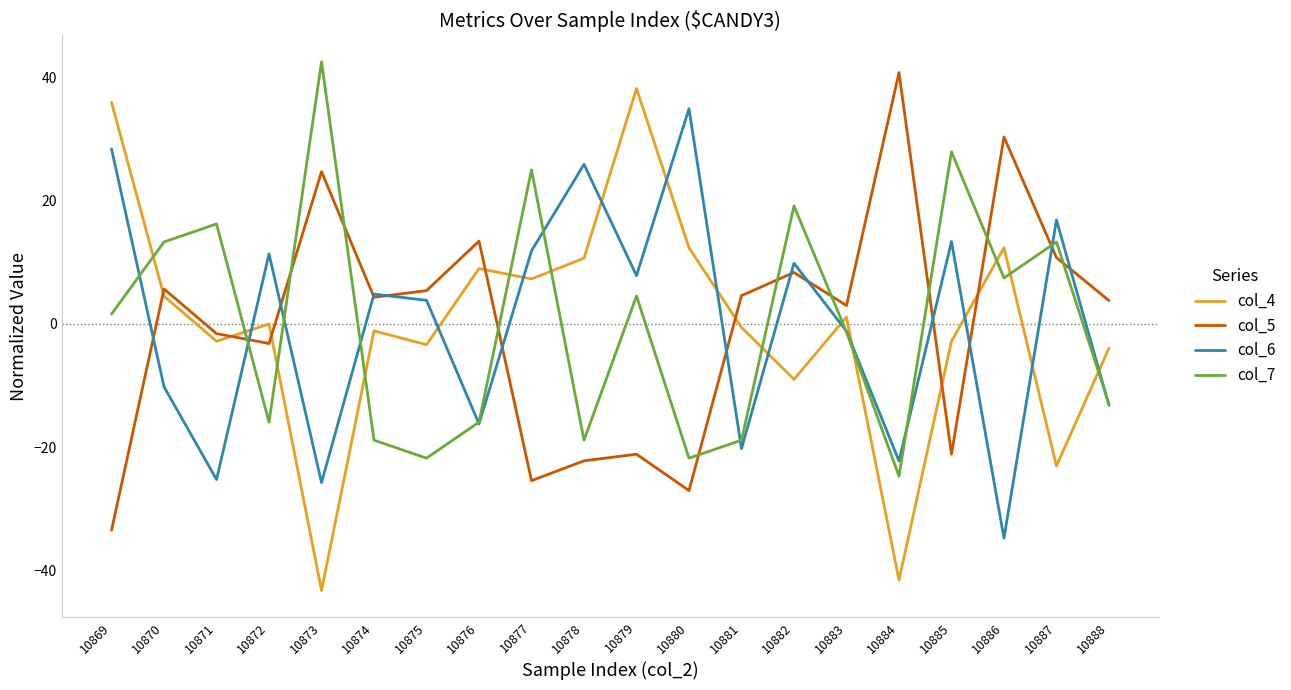

True or false: col_4 and col_5 intersect in this chart.

True